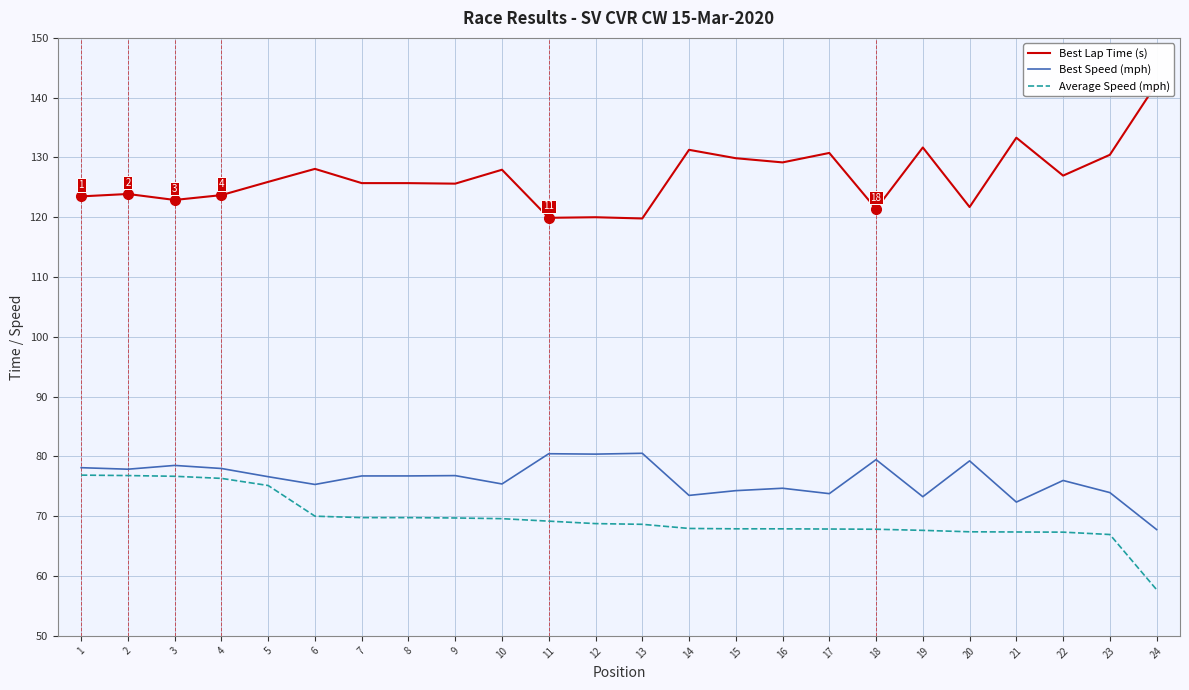

Reading left to right, what are all the values shown in this chart?

Best Lap Time (s): 1=123.5	2=123.9	3=122.9	4=123.7	5=125.9	6=128.1	7=125.7	8=125.7	9=125.6	10=128.0	11=119.9	12=120.0	13=119.8	14=131.3	15=129.9	16=129.2	17=130.8	18=121.4	19=131.7	20=121.7	21=133.3	22=127.0	23=130.4	24=142.3
Best Speed (mph): 1=78.1	2=77.9	3=78.5	4=78.0	5=76.6	6=75.3	7=76.7	8=76.7	9=76.8	10=75.4	11=80.5	12=80.4	13=80.5	14=73.5	15=74.3	16=74.7	17=73.8	18=79.5	19=73.3	20=79.3	21=72.4	22=76.0	23=74.0	24=67.8
Average Speed (mph): 1=76.9	2=76.8	3=76.7	4=76.3	5=75.1	6=70.0	7=69.8	8=69.8	9=69.7	10=69.6	11=69.2	12=68.8	13=68.7	14=68.0	15=67.9	16=67.9	17=67.9	18=67.8	19=67.6	20=67.4	21=67.4	22=67.3	23=67.0	24=57.7